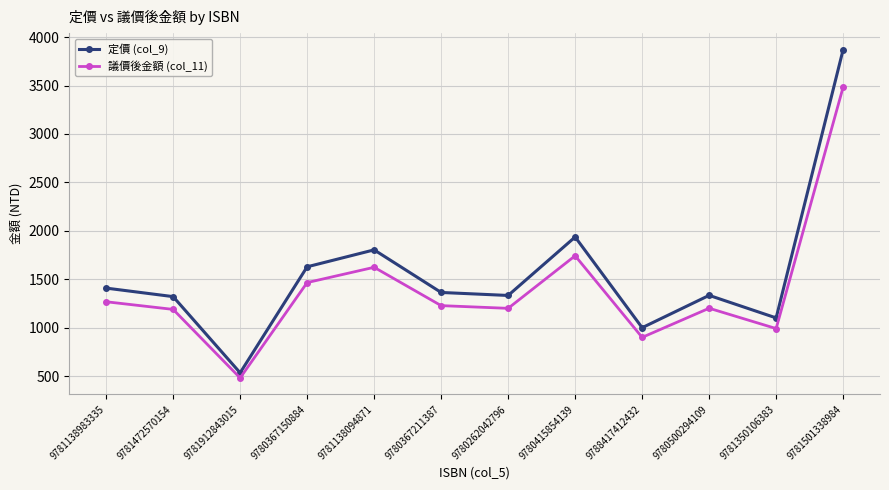

Is this an area chart (filled region under the line)?

No